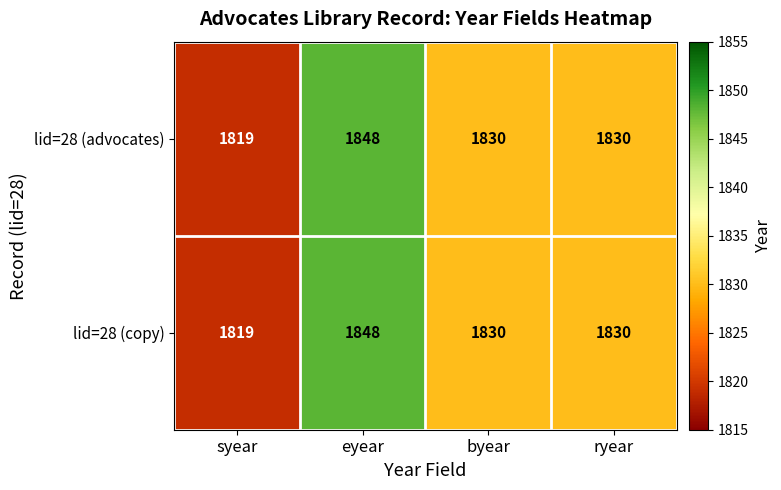

Reading left to right, extract all data points from this chart.

lid=28 (advocates): 1819	1848	1830	1830
lid=28 (copy): 1819	1848	1830	1830